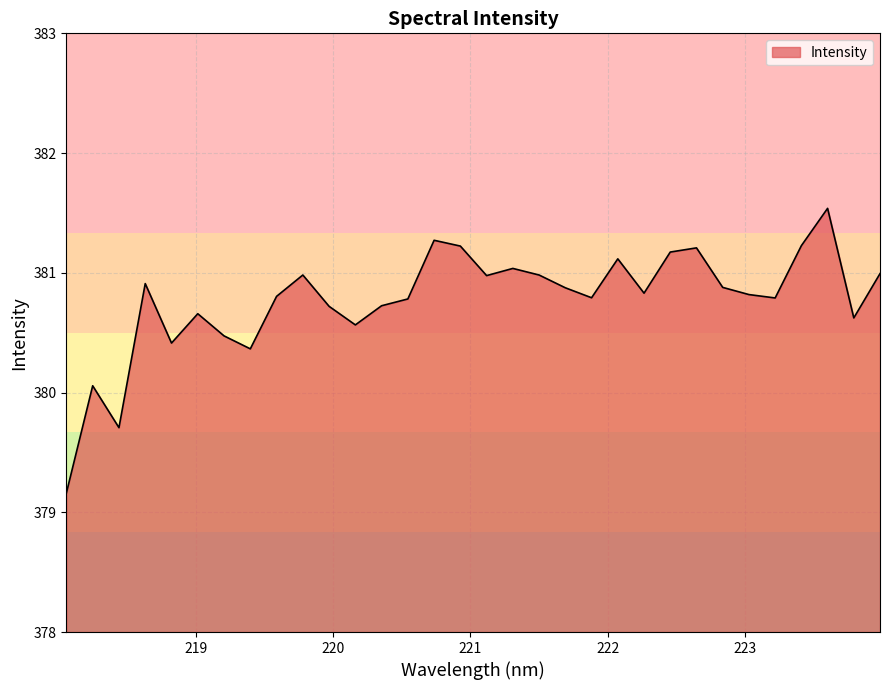

True or false: there are more than 2 points higher than both neighbors.

True